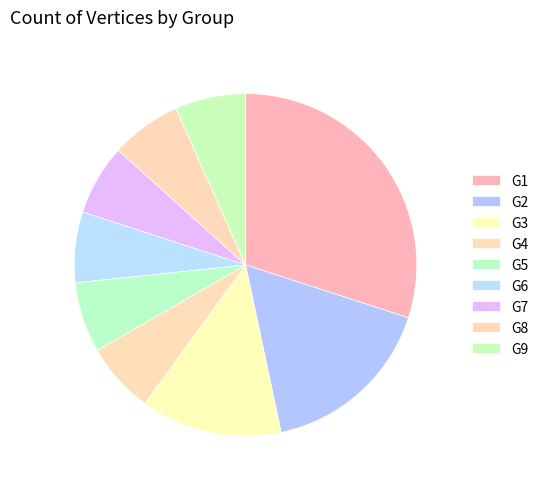

Is G1 the majority of the pie?

No